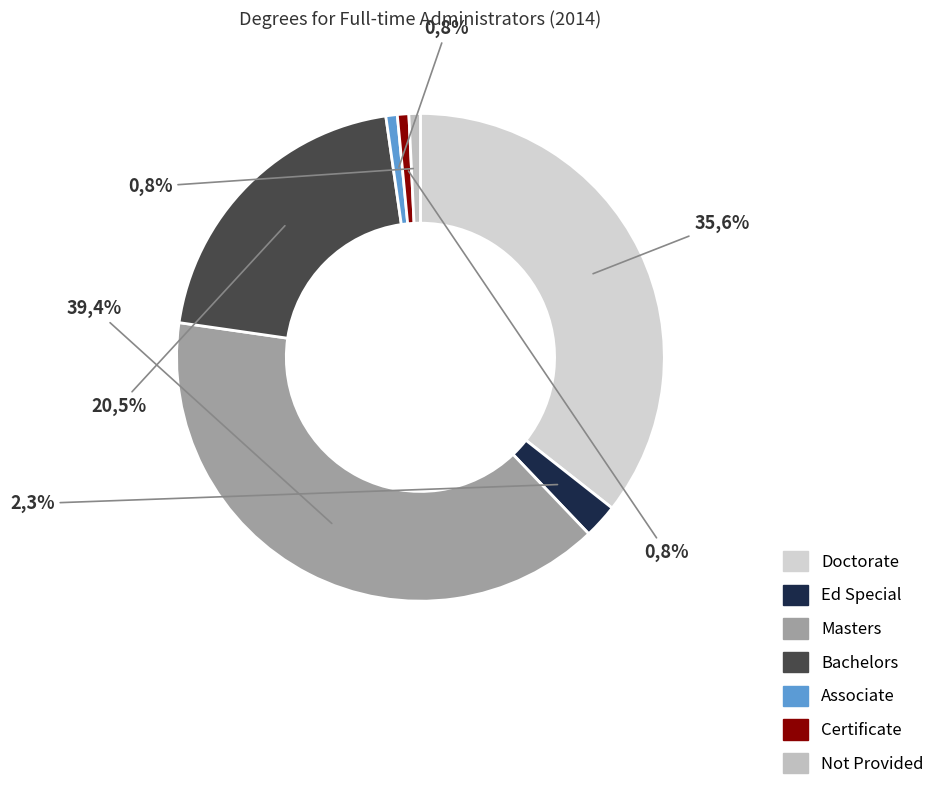

To the nearest percent, what percentage of the pie is Certificate?

1%